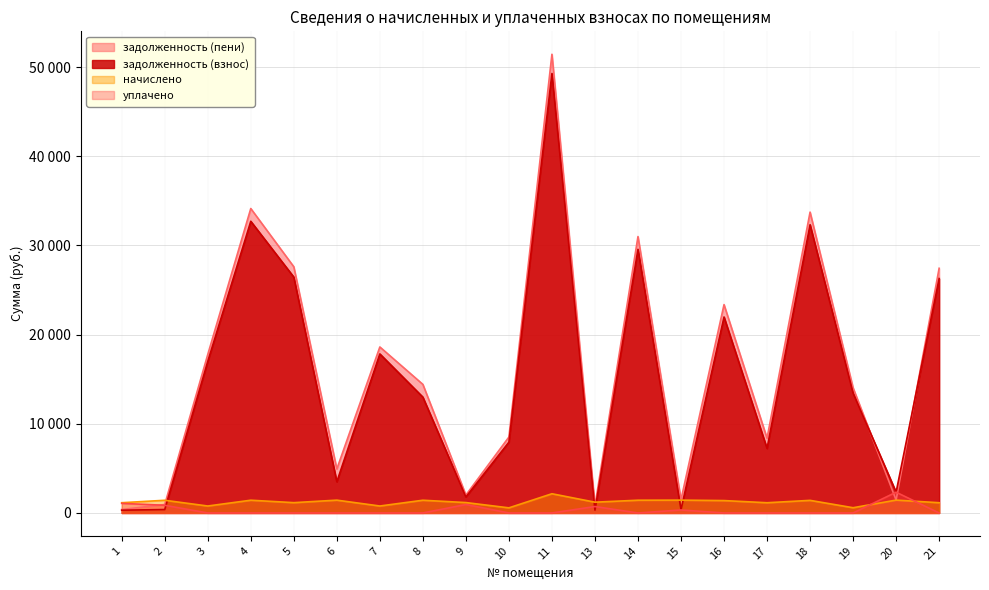

Which series has the largest total across all categories?

задолженность (пени)